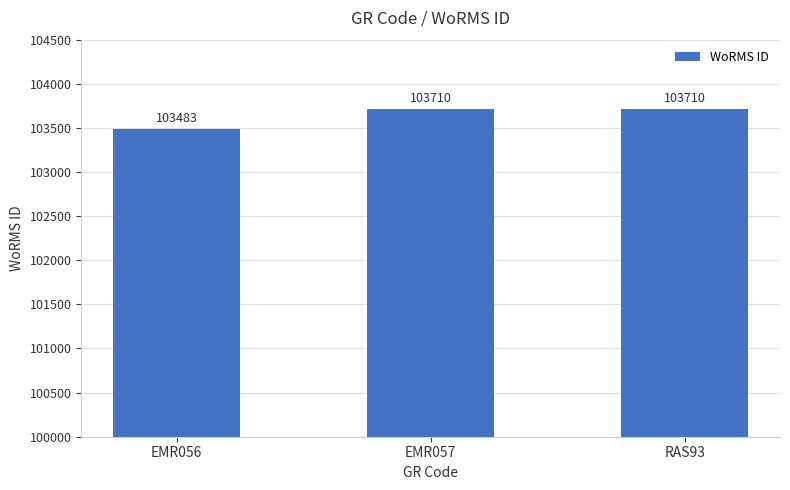

What is the change in value from EMR056 to RAS93?

+227